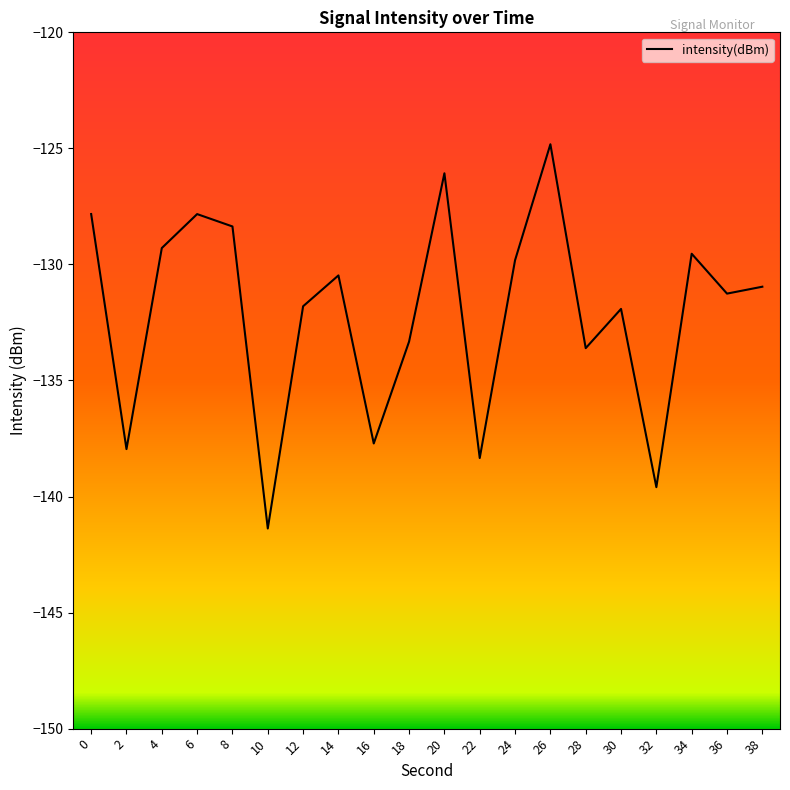

What is the sum of all values?

-2641.9